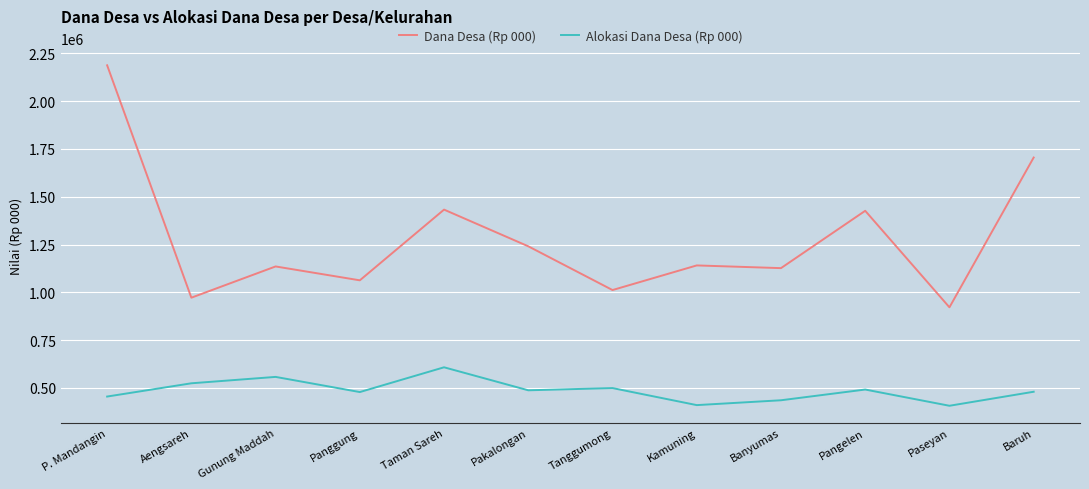

How many values in the Dana Desa (Rp 000) series are below 1140959?

6